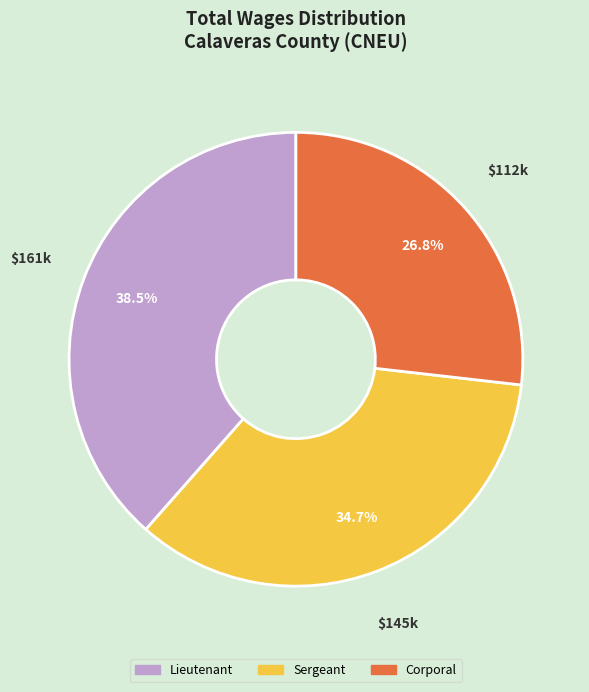

What percentage do Lieutenant and Sergeant together represent?

73.2%